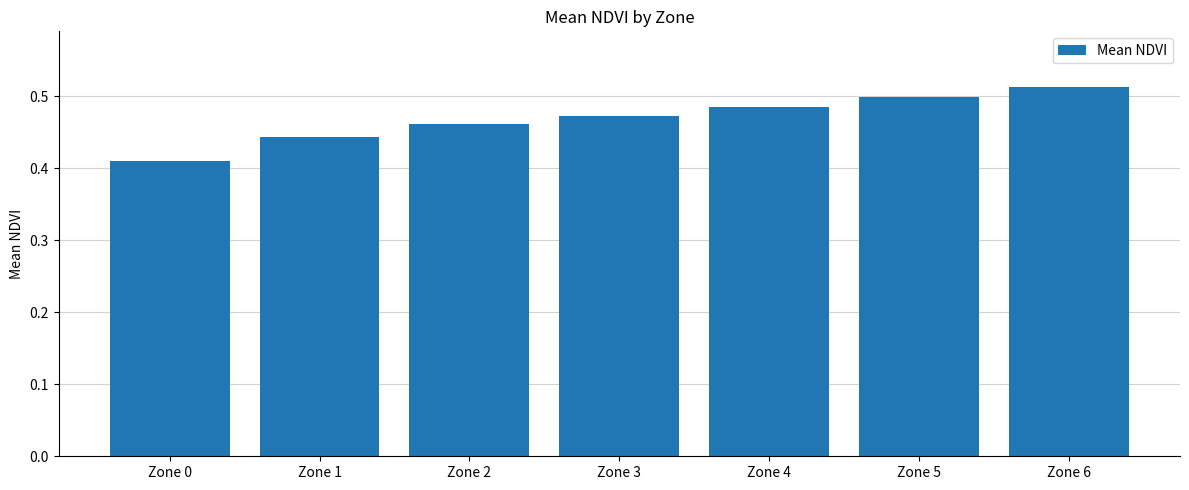

The chart shows a value of 0.5 at Zone 2. True or false?

True